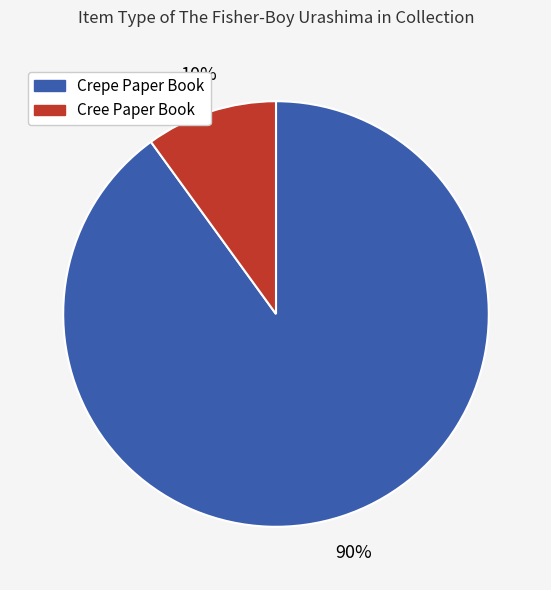

Does any single category account for the majority?

Yes